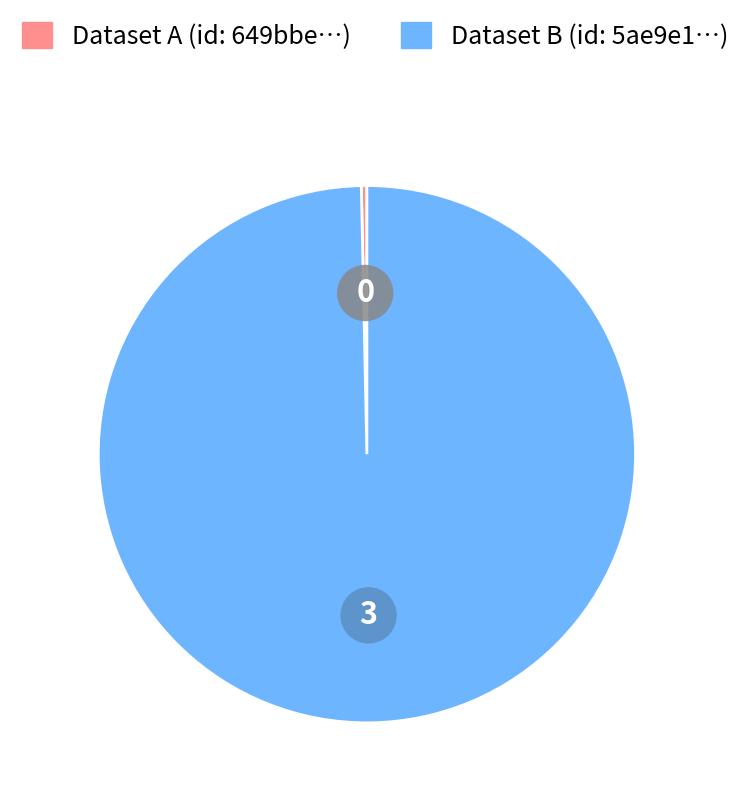

Does any single category account for the majority?

Yes